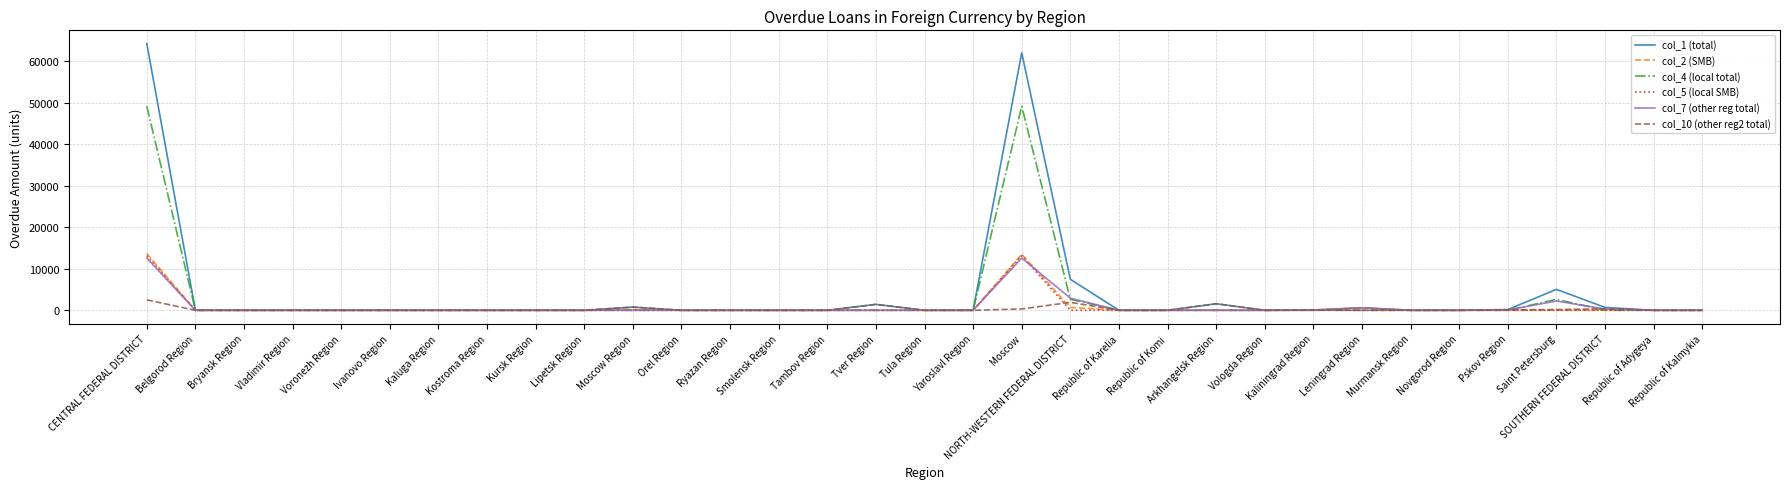

At which category does the chart reach its peak across all series?

CENTRAL FEDERAL DISTRICT